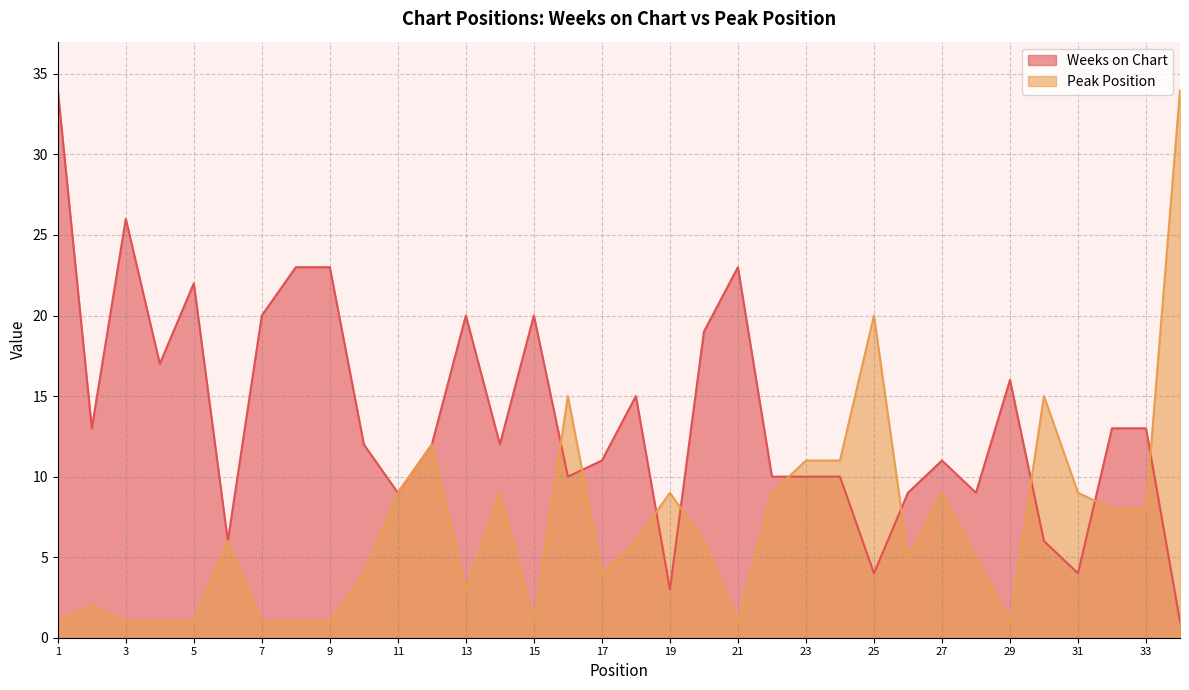

At 18, list the series in order from smallest to largest.

Peak Position, Weeks on Chart